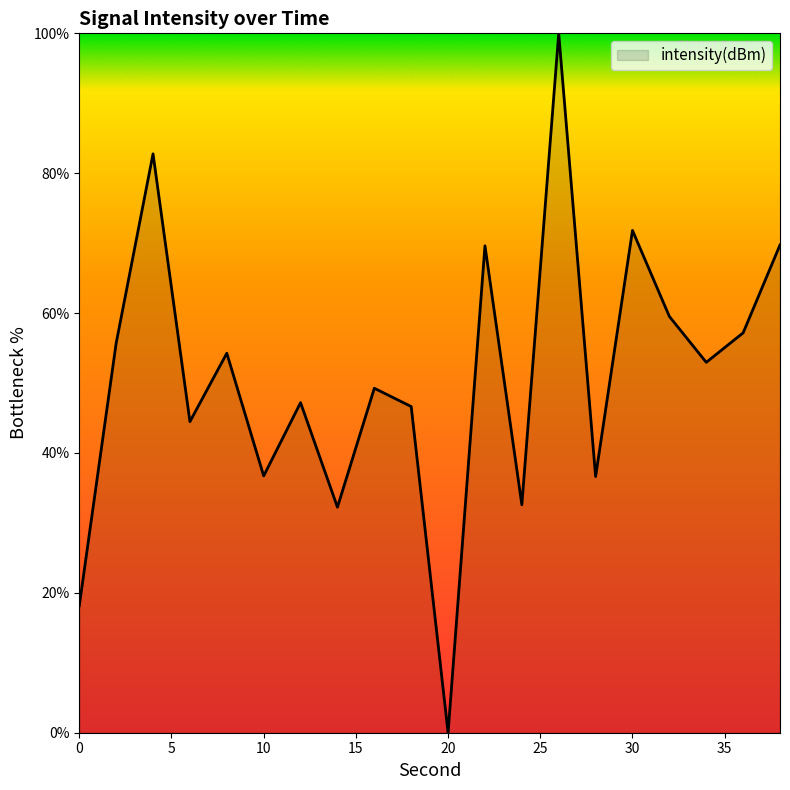

What is the difference between the maximum and minimum values?

100.0